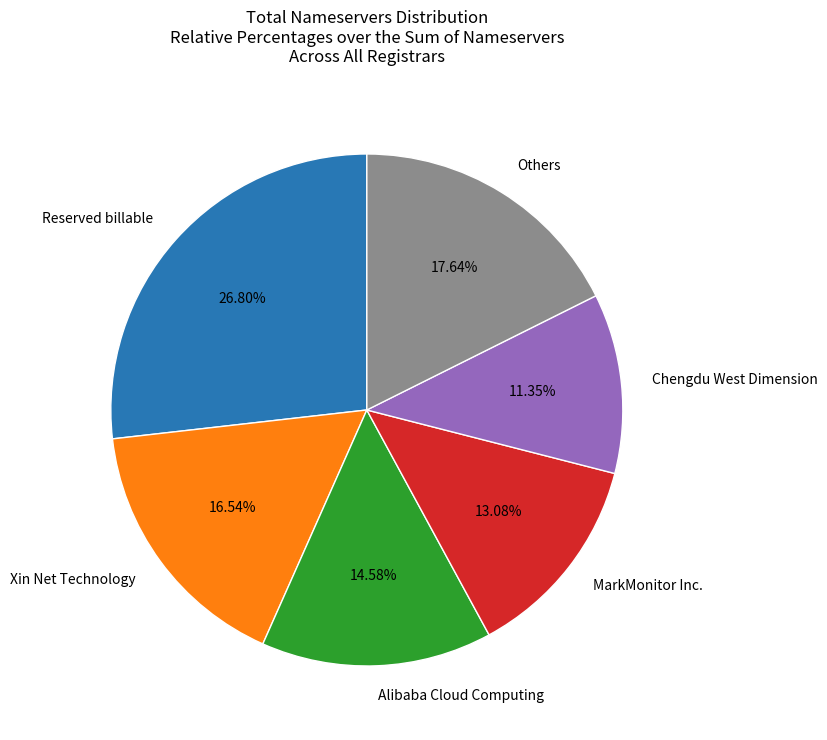

Is the sum of MarkMonitor Inc. and Reserved billable greater than half?

No